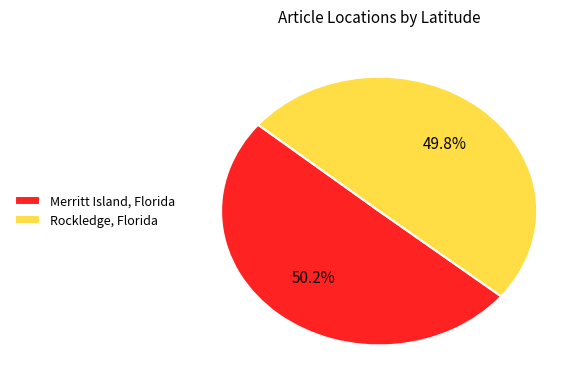

Count the number of slices in the pie.

2